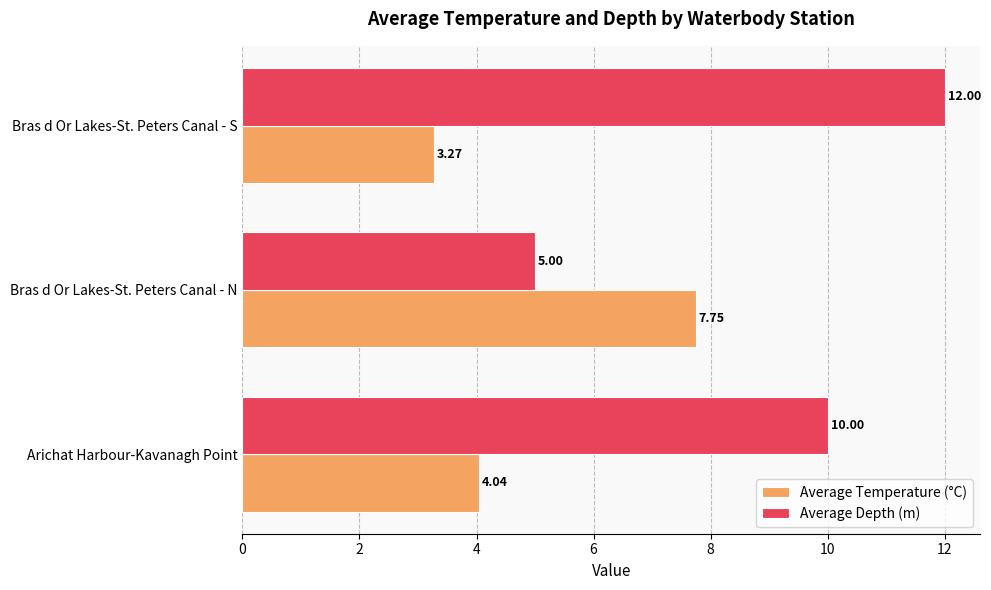

What is the spread (max minus min) of values at Arichat Harbour-Kavanagh Point?

6.0